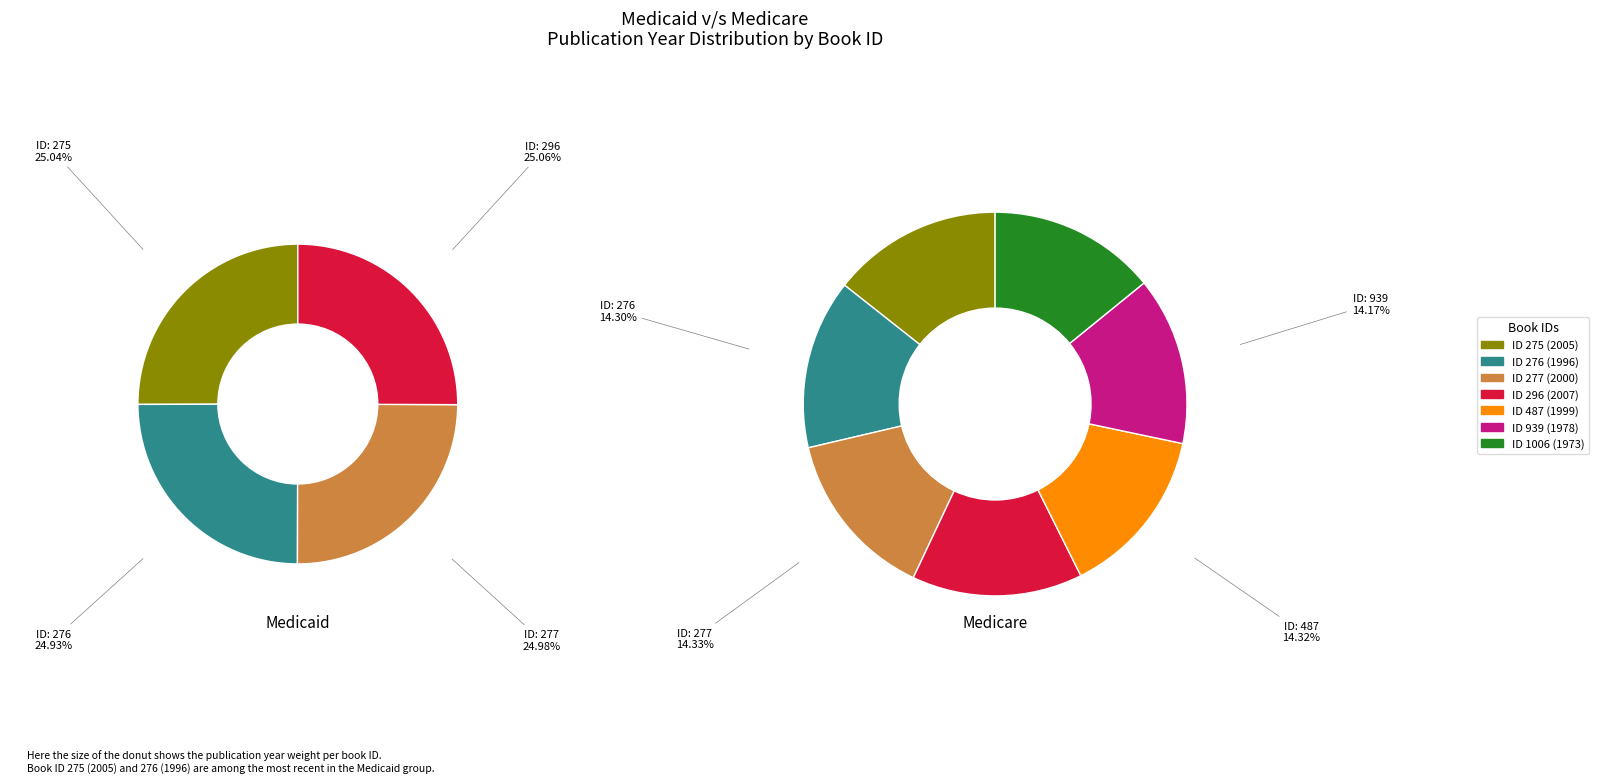

To the nearest percent, what portion does 276 represent?

14%